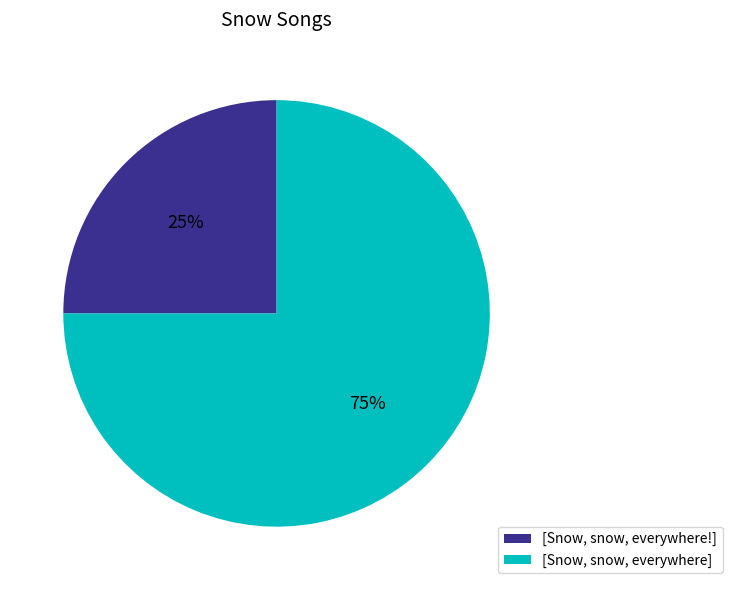

Combined, do [Snow, snow, everywhere] and [Snow, snow, everywhere!] account for over 50%?

Yes